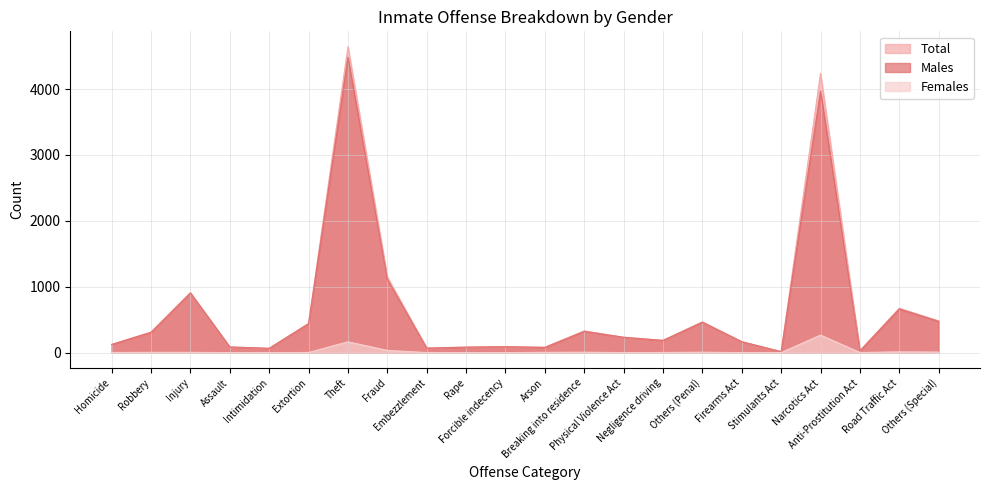

How many data points in Total are less than 233?

11